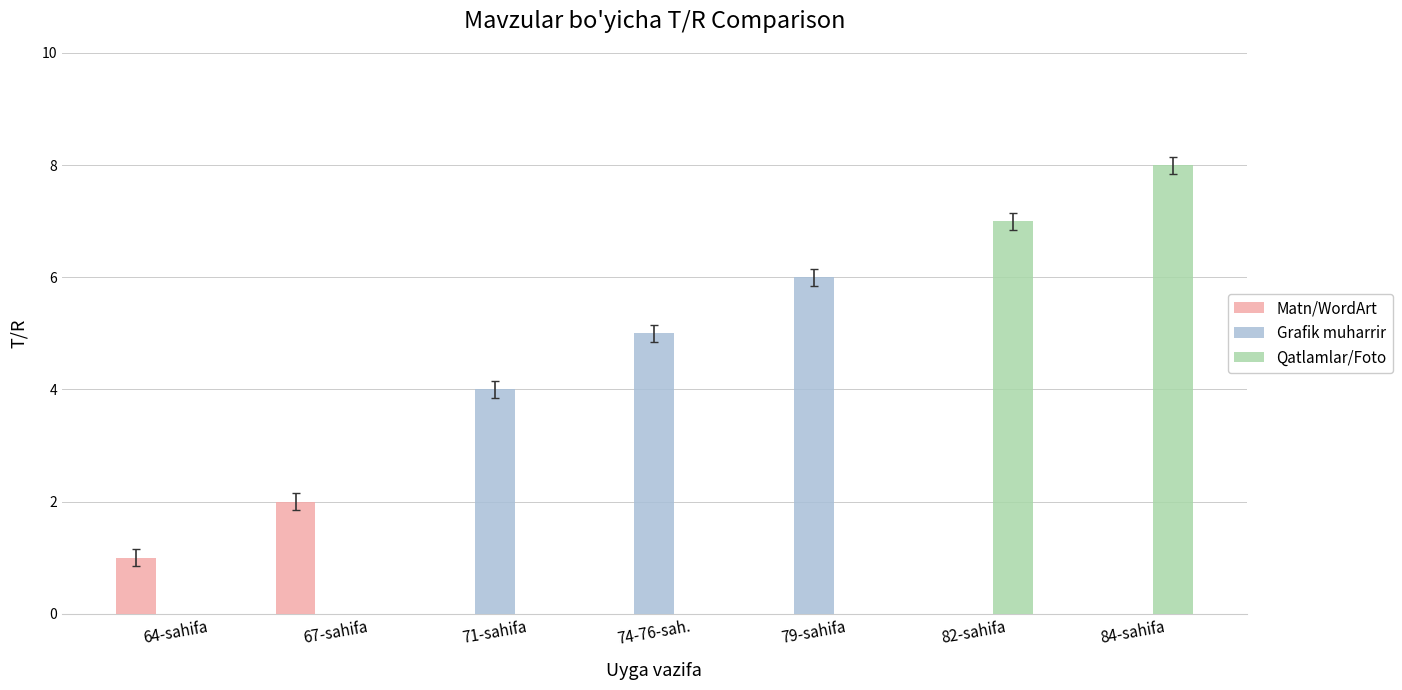

At which label is Grafik muharrir closest to 3?

71-sahifa